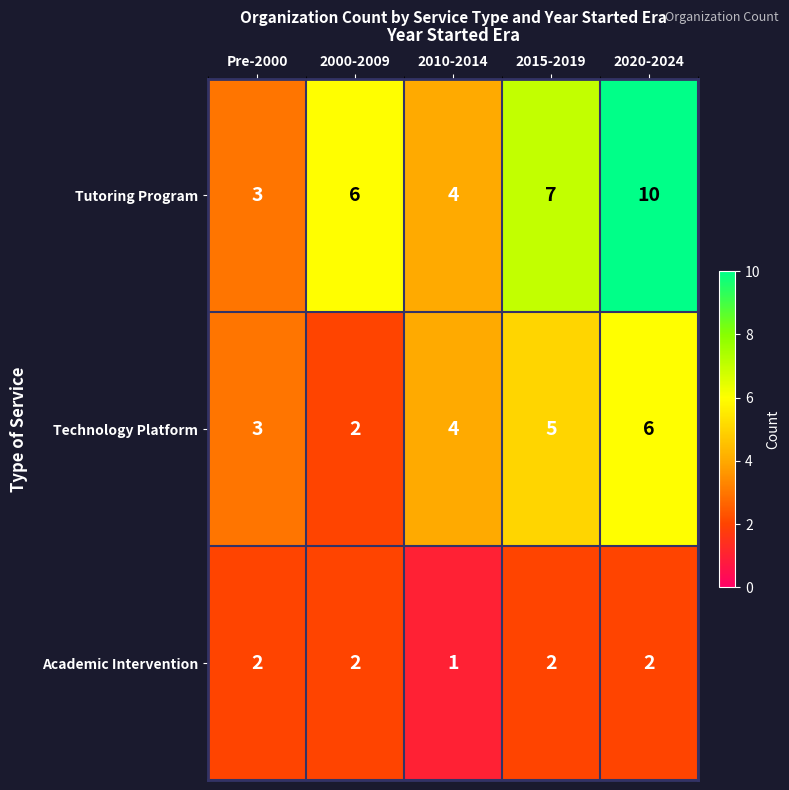

What is the sum of all Technology Platform values?

20